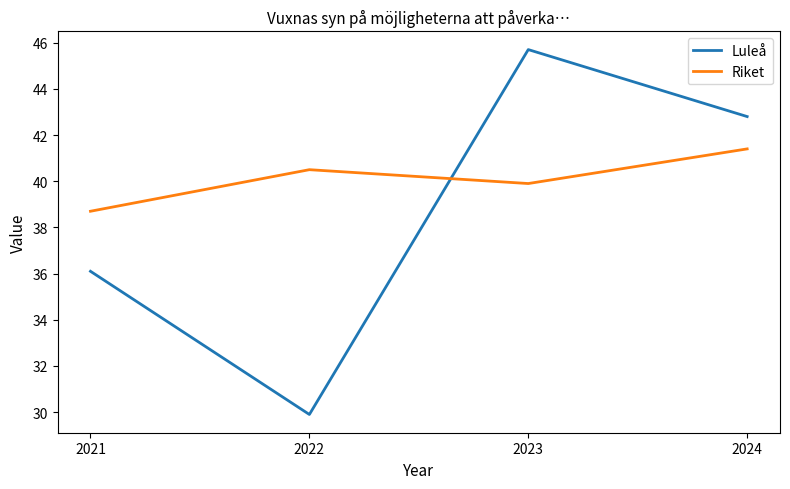

In Luleå, how many points are higher than both neighbors (excluding endpoints)?

1